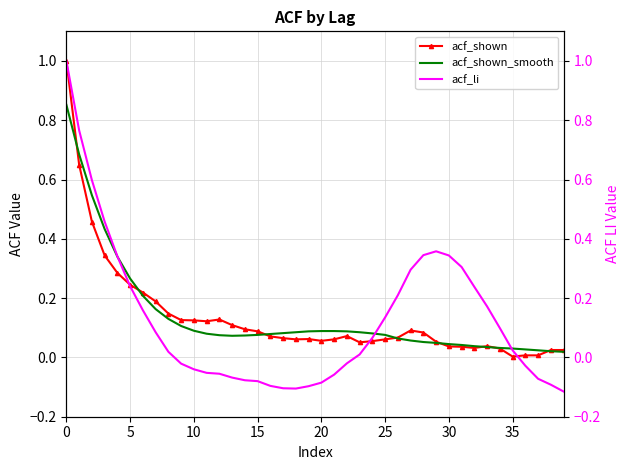

True or false: acf_shown and acf_li cross at least once.

True